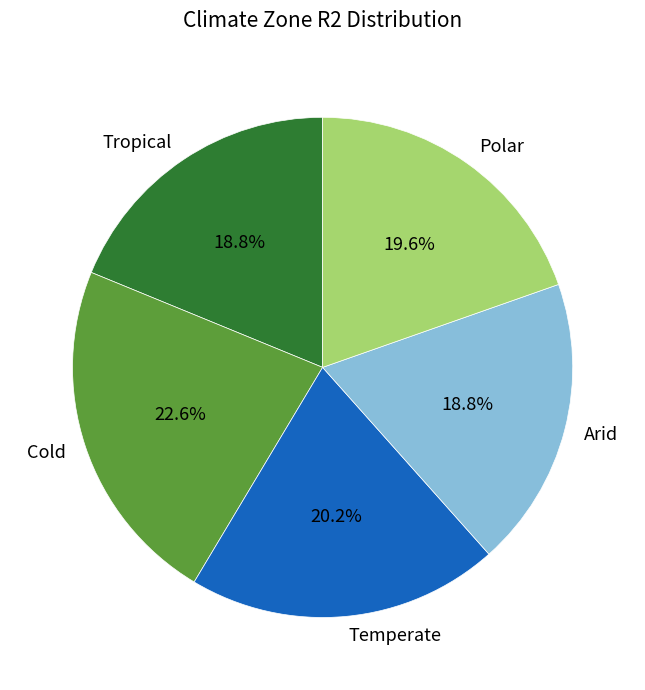

Which category has the biggest portion of the pie?

Cold